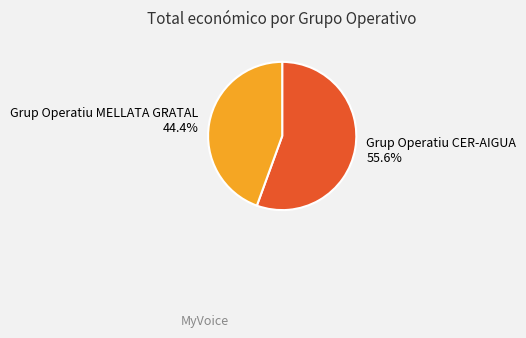

Count the number of slices in the pie.

2